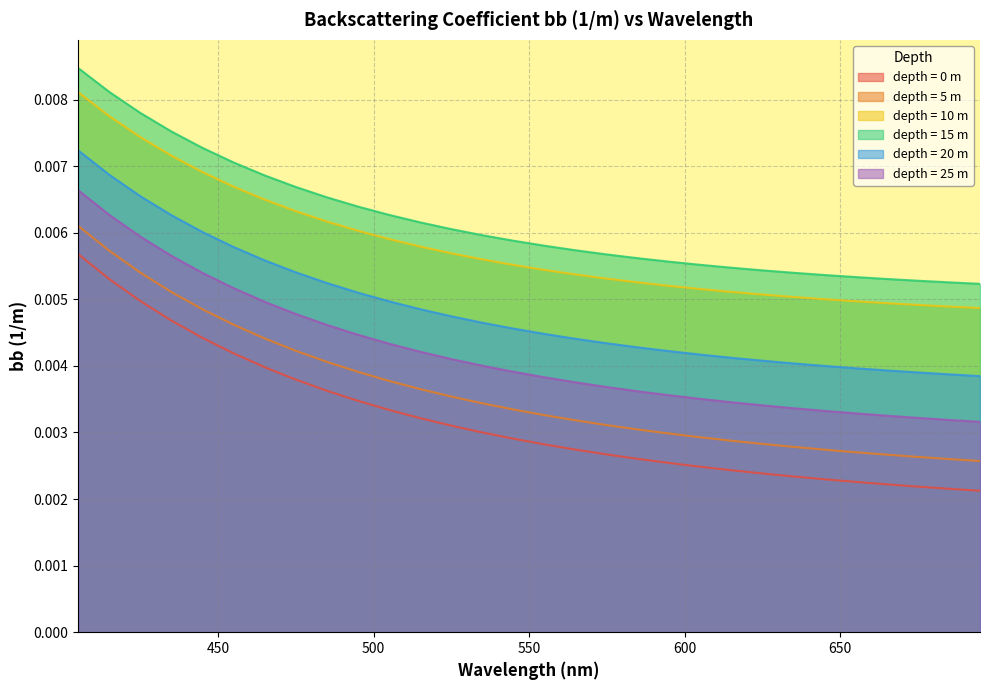

Which series changed the most between 535 and 655?

depth_0